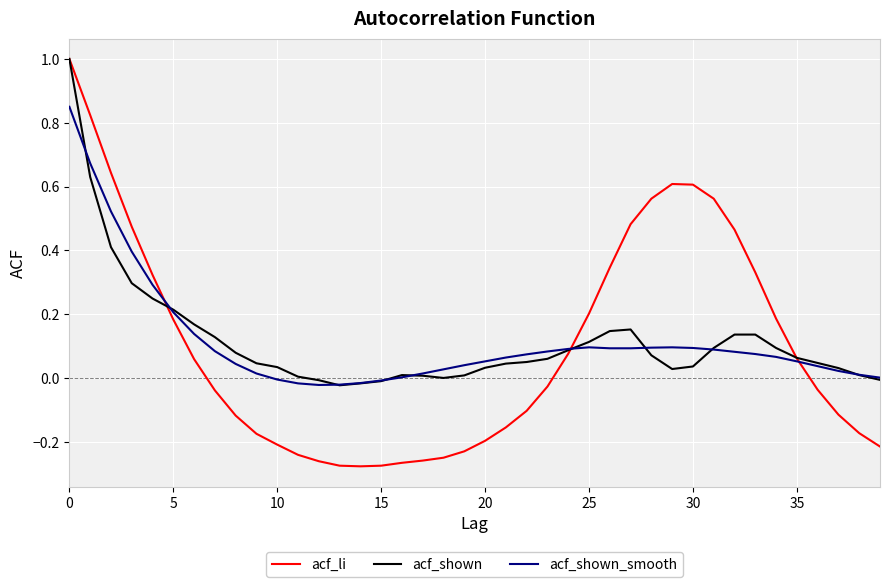

Which series has the widest spread of values?

acf_li